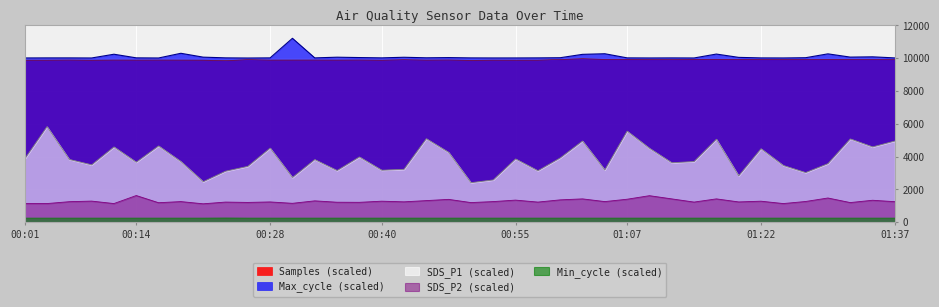

Which category has the lowest value in the SDS_P2 series?

00:21